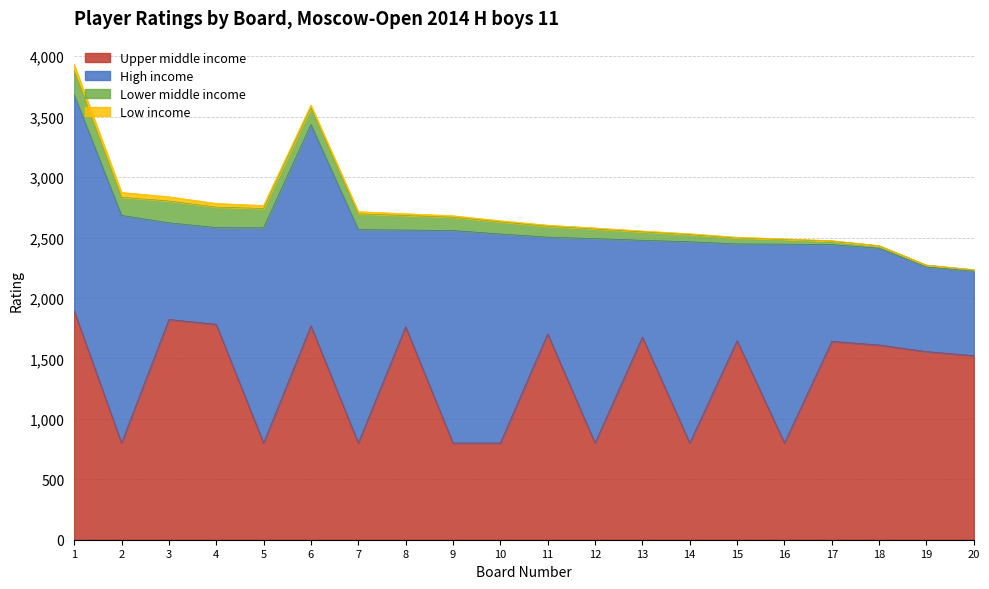

Which series has the largest total across all categories?

Upper middle income